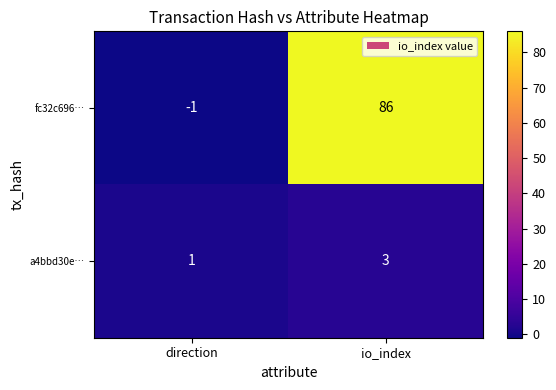

List the series in order of their peak value, lowest first.

a4bbd30e…, fc32c696…